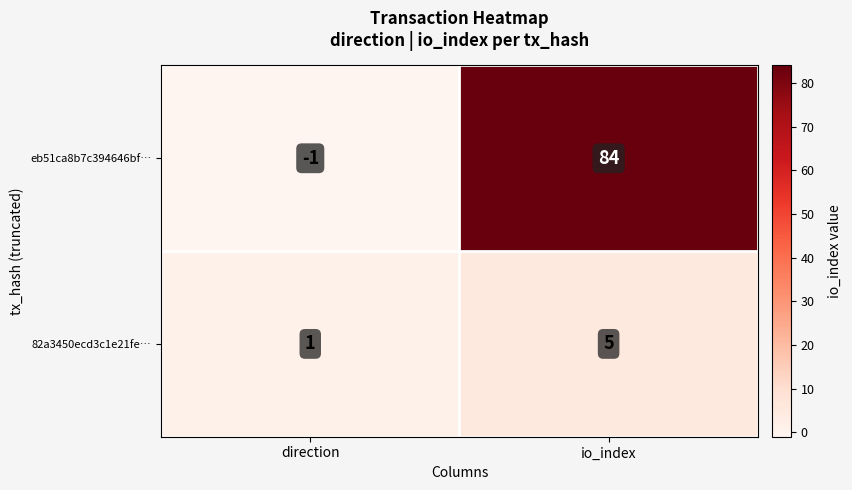

The value of 82a3450ecd3c1e21fe… at io_index is 5. True or false?

True